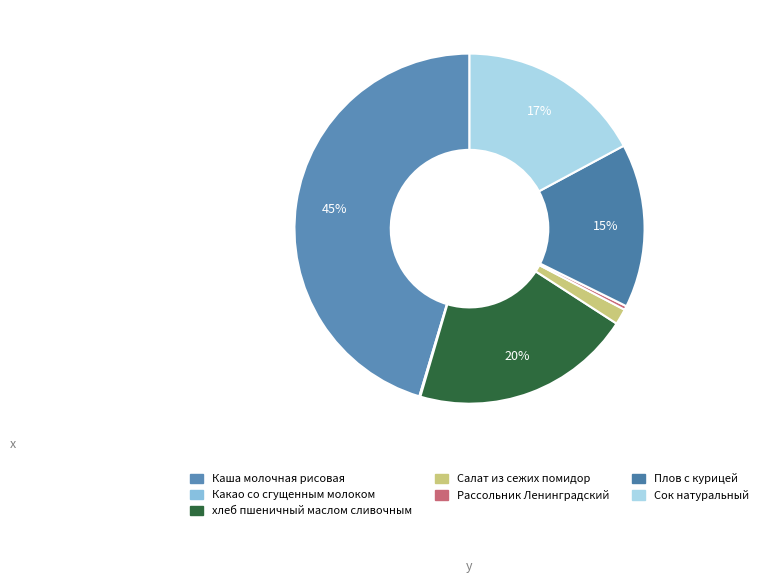

What percentage do Плов с курицей and Какао со сгущенным молоком together represent?

15.3%